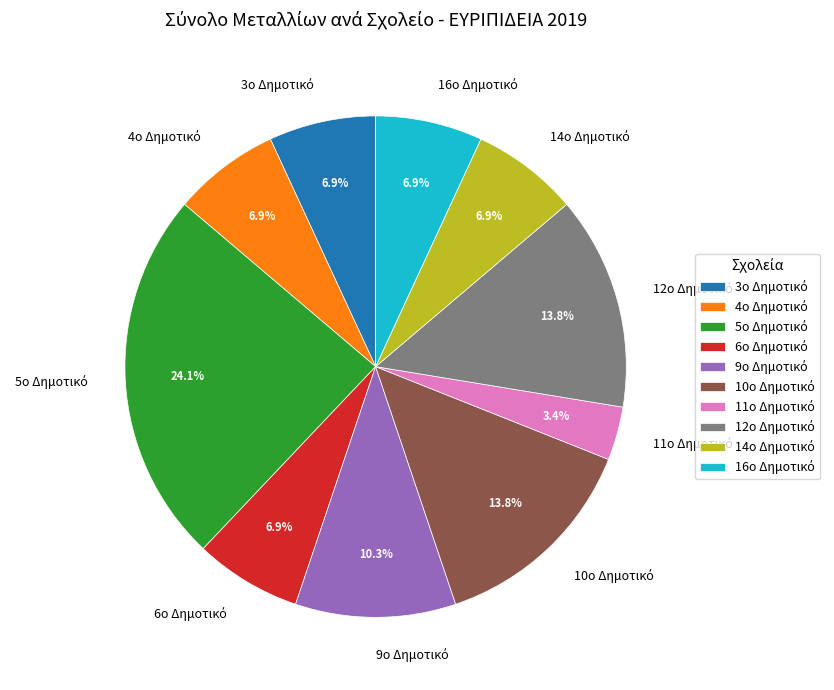

Is there a majority slice in this chart?

No